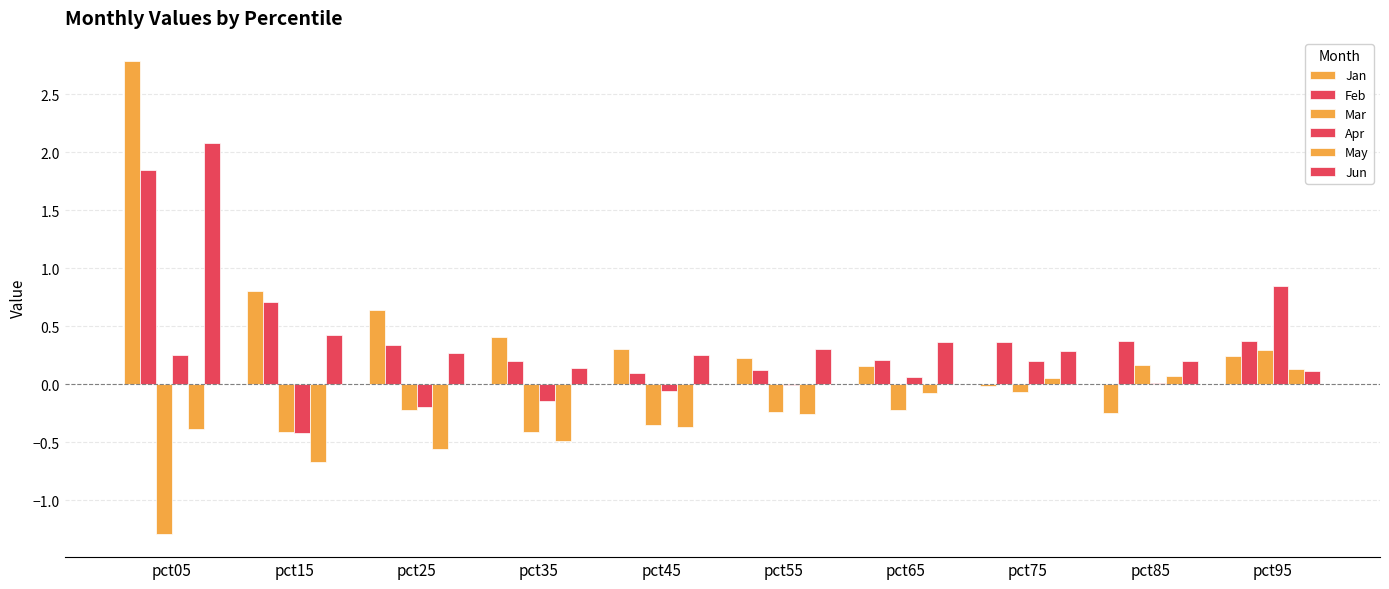

Reading left to right, transcribe all the data shown in this chart.

Jan: 2.8	0.8	0.6	0.4	0.3	0.2	0.2	-0.0	-0.2	0.2
Feb: 1.8	0.7	0.3	0.2	0.1	0.1	0.2	0.4	0.4	0.4
Mar: -1.3	-0.4	-0.2	-0.4	-0.4	-0.2	-0.2	-0.1	0.2	0.3
Apr: 0.3	-0.4	-0.2	-0.1	-0.1	-0.0	0.1	0.2	0.0	0.8
May: -0.4	-0.7	-0.6	-0.5	-0.4	-0.3	-0.1	0.1	0.1	0.1
Jun: 2.1	0.4	0.3	0.1	0.3	0.3	0.4	0.3	0.2	0.1